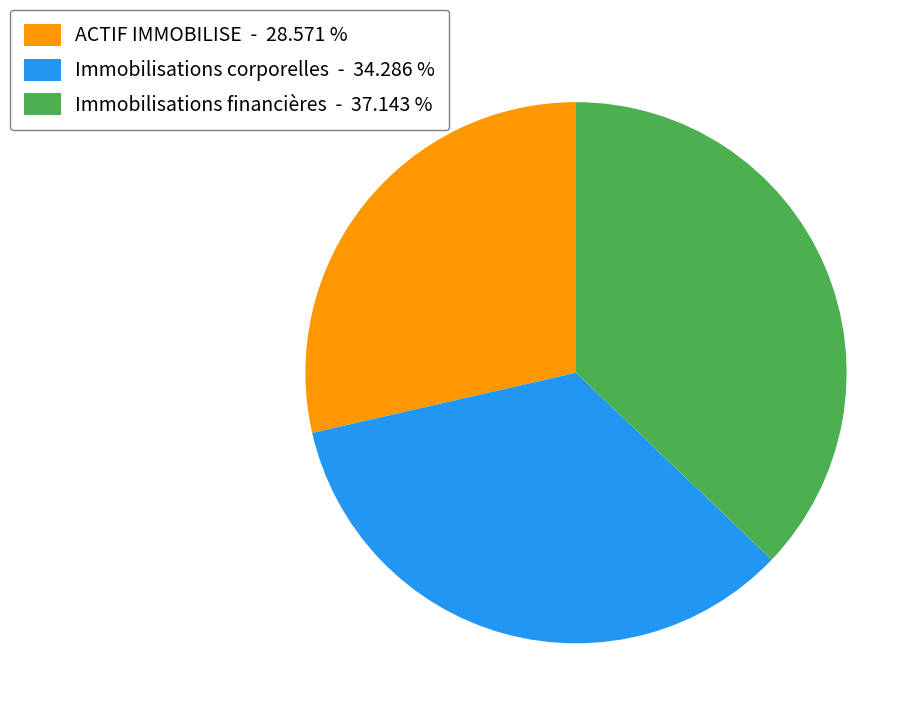

What is the ratio of the value at ACTIF IMMOBILISE - 28.571 % to the value at Immobilisations corporelles - 34.286 %?

0.8